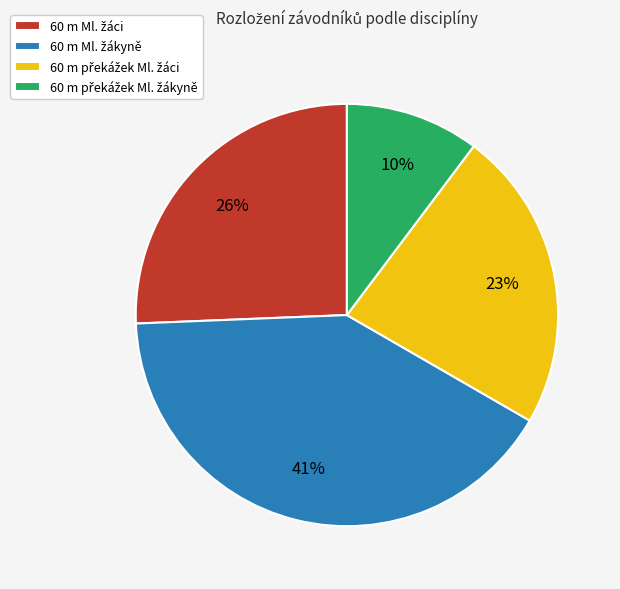

Is there any slice that represents more than half of the pie?

No